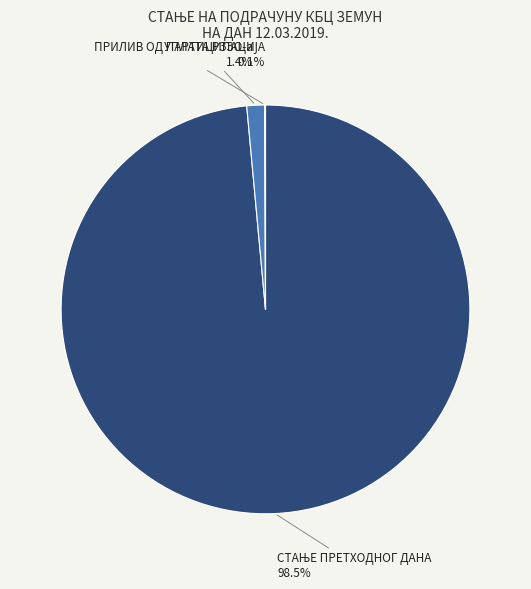

To the nearest percent, what percentage of the pie is УПЛАТА РЗЗО-а?

1%